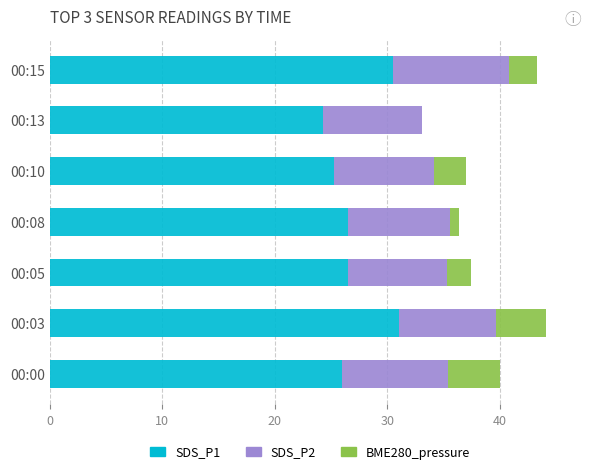

What is the total value across all series at 00:03?

44.1